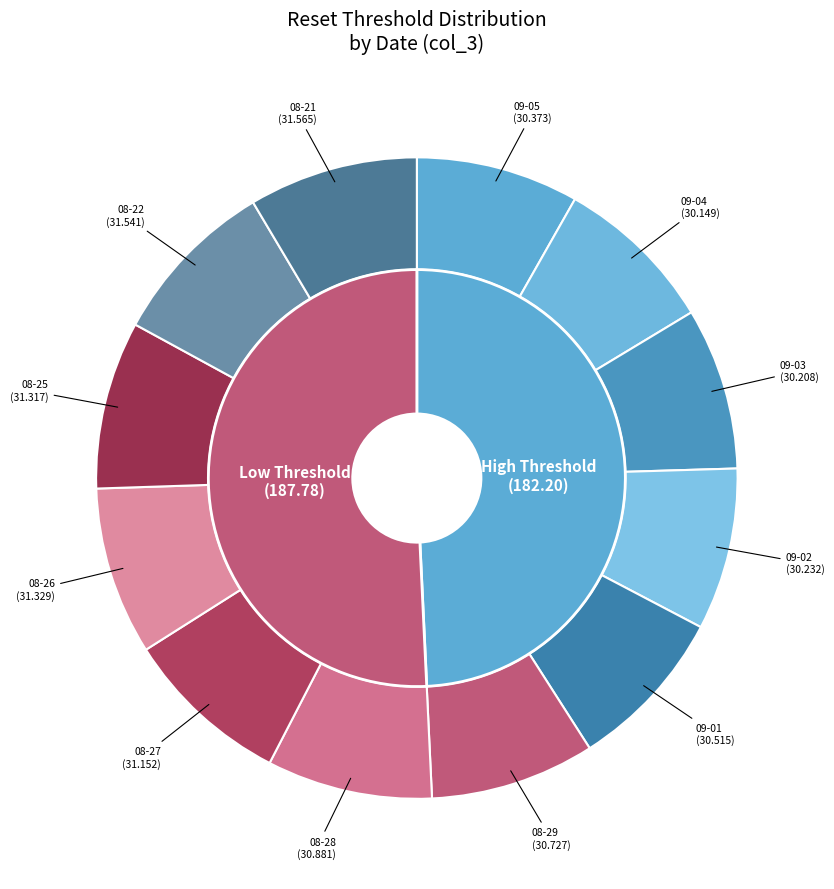

How many segments does this pie chart have?

12